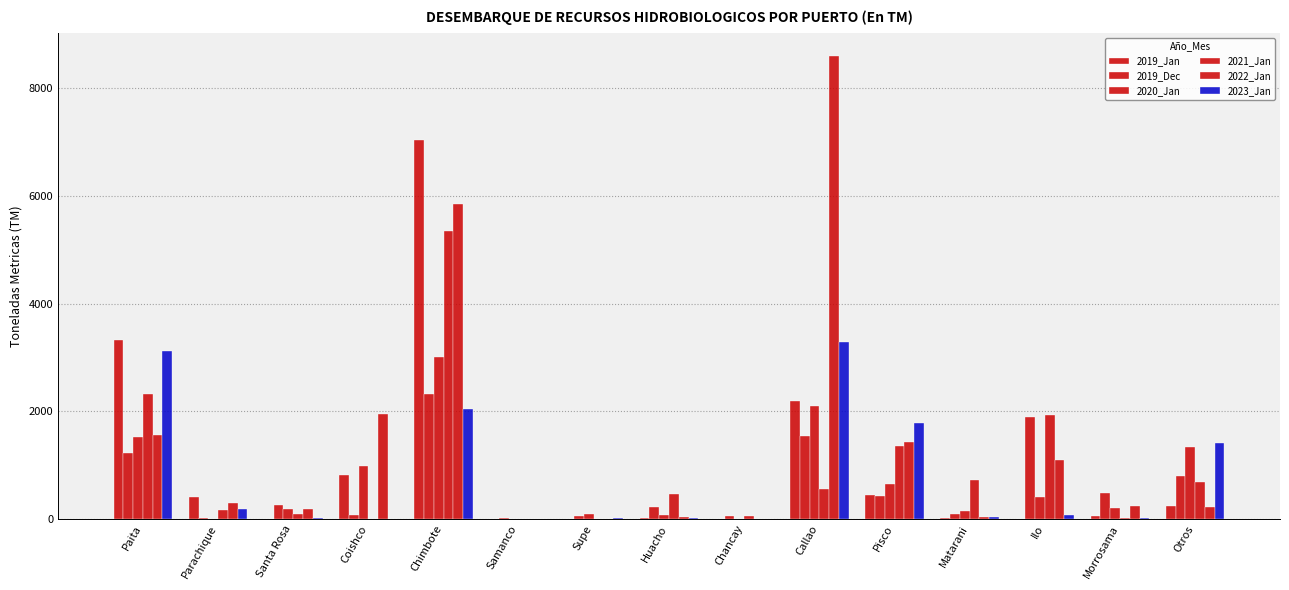

Reading left to right, transcribe all the data shown in this chart.

2019_Jan: Paita=3320.3	Parachique=410.5	Santa Rosa=0.8	Coishco=818.4	Chimbote=7037.0	Samanco=0.0	Supe=0.0	Huacho=8.8	Chancay=0.0	Callao=2182.0	Pisco=453.8	Matarani=22.2	Ilo=0.0	Morrosama=50.1	Otros=248.4
2019_Dec: Paita=1223.7	Parachique=21.6	Santa Rosa=261.5	Coishco=66.6	Chimbote=2320.8	Samanco=25.3	Supe=58.3	Huacho=215.7	Chancay=53.5	Callao=1546.3	Pisco=431.5	Matarani=86.1	Ilo=1899.4	Morrosama=486.8	Otros=791.3
2020_Jan: Paita=1523.2	Parachique=0.0	Santa Rosa=180.2	Coishco=985.7	Chimbote=3011.2	Samanco=0.0	Supe=90.8	Huacho=81.3	Chancay=0.0	Callao=2091.7	Pisco=652.6	Matarani=153.4	Ilo=415.4	Morrosama=211.3	Otros=1342.0
2021_Jan: Paita=2311.3	Parachique=161.8	Santa Rosa=91.8	Coishco=0.0	Chimbote=5357.0	Samanco=0.0	Supe=0.0	Huacho=460.5	Chancay=48.0	Callao=562.4	Pisco=1346.9	Matarani=730.1	Ilo=1928.7	Morrosama=20.1	Otros=694.9
2022_Jan: Paita=1559.1	Parachique=301.4	Santa Rosa=180.3	Coishco=1957.9	Chimbote=5846.6	Samanco=0.0	Supe=0.0	Huacho=34.9	Chancay=0.0	Callao=8600.8	Pisco=1438.0	Matarani=33.0	Ilo=1092.9	Morrosama=233.1	Otros=215.0
2023_Jan: Paita=3125.2	Parachique=190.2	Santa Rosa=10.8	Coishco=0.0	Chimbote=2044.6	Samanco=0.0	Supe=16.1	Huacho=23.6	Chancay=0.0	Callao=3290.2	Pisco=1779.6	Matarani=43.9	Ilo=66.9	Morrosama=16.3	Otros=1418.4